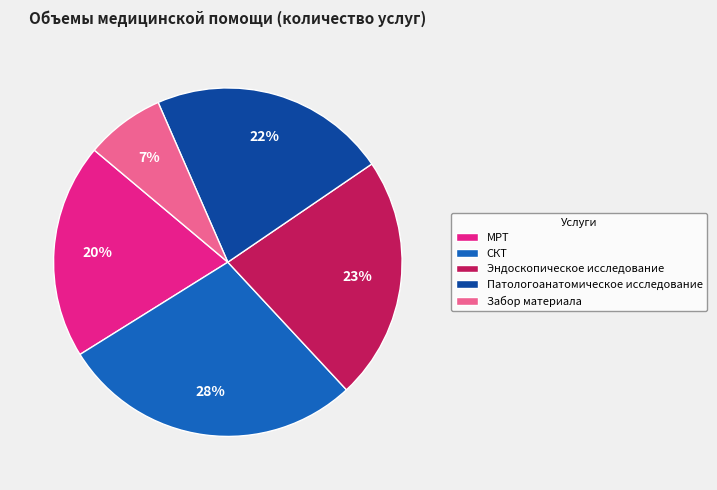

Is it true that Патологоанатомическое исследование is 22% of the pie?

True